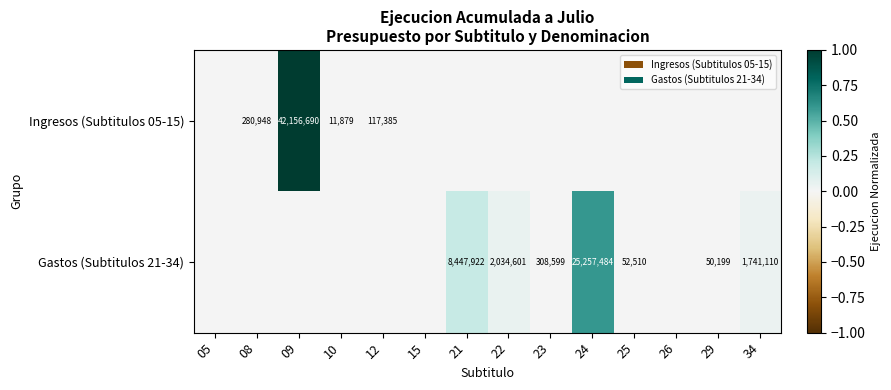

At which category is the sum across all series the highest?

09